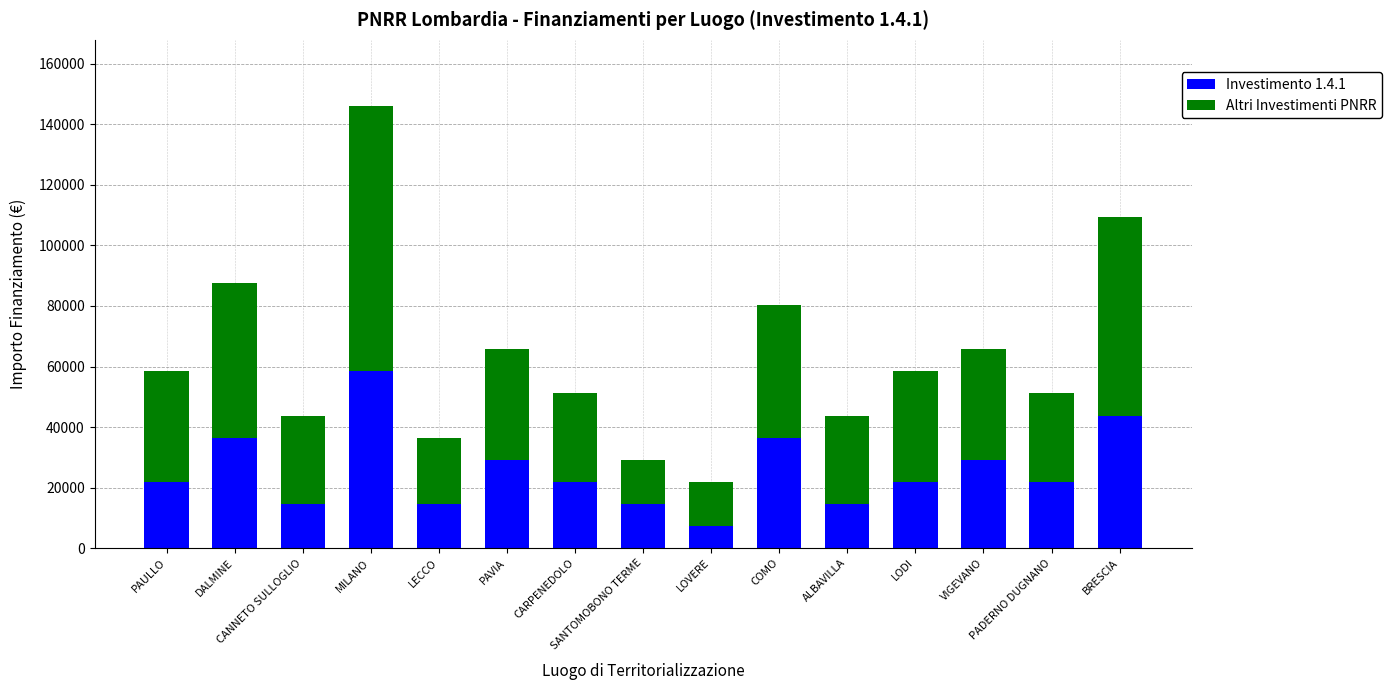

What is the lowest value of the Investimento 1.4.1 series?

7301